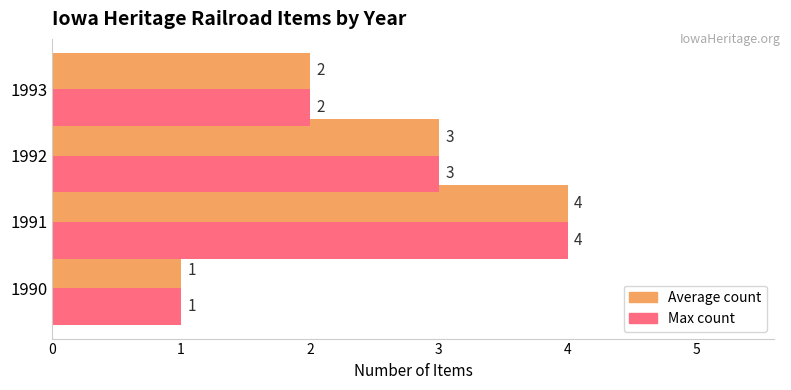

At which category is the sum across all series the highest?

1991